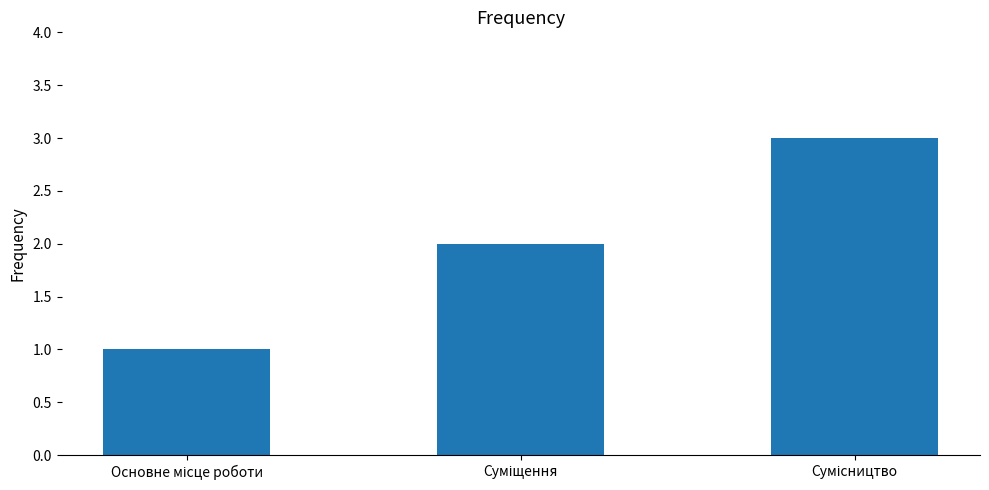

What is the sum of all values?

6